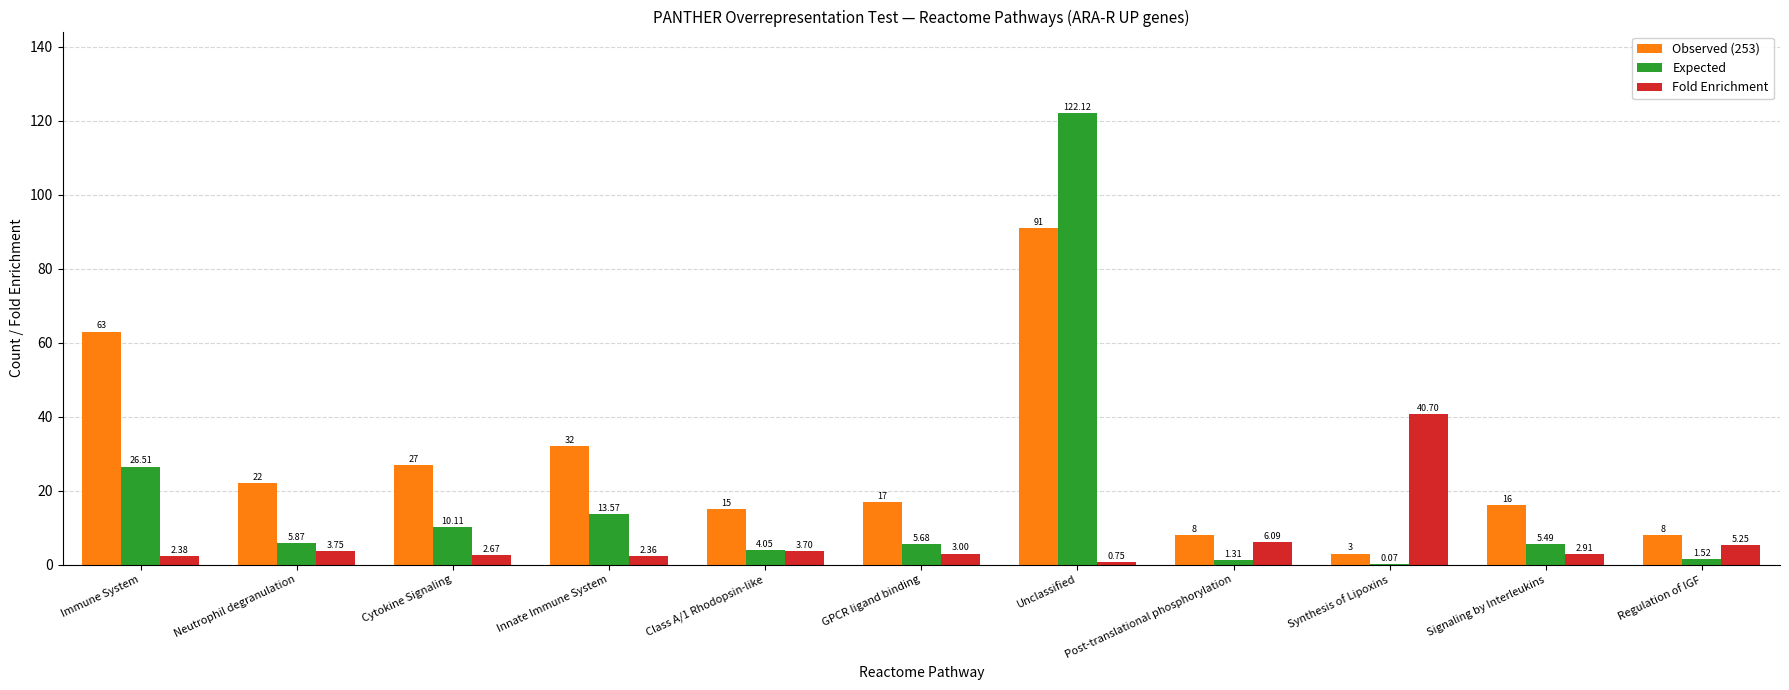

Which category has the highest value across all series?

Unclassified